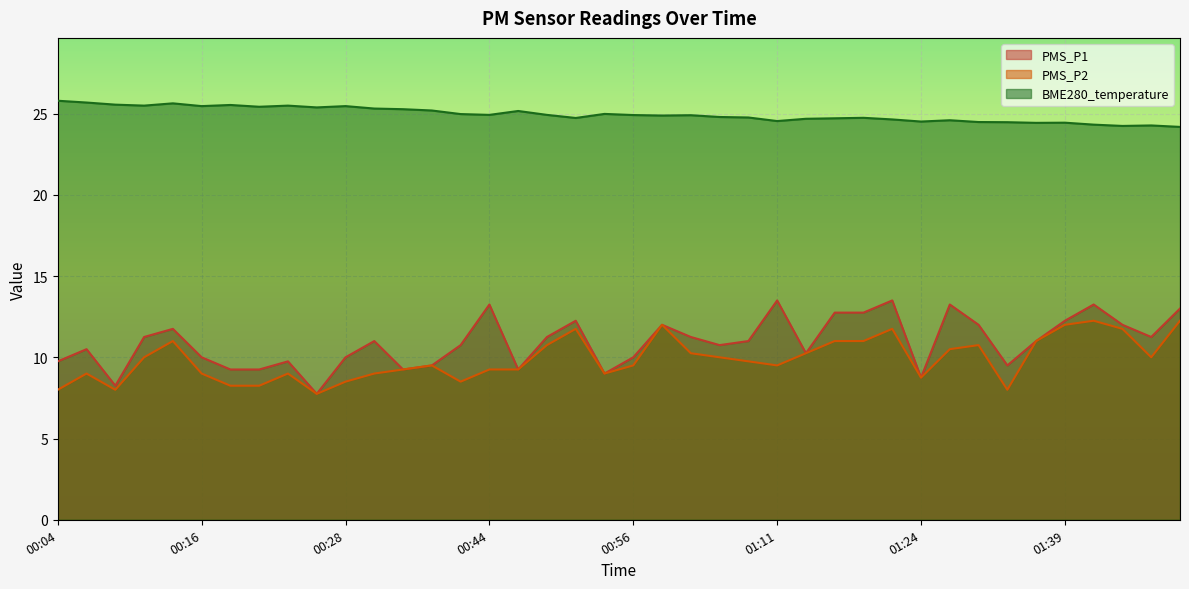

True or false: PMS_P1 and PMS_P2 intersect in this chart.

False